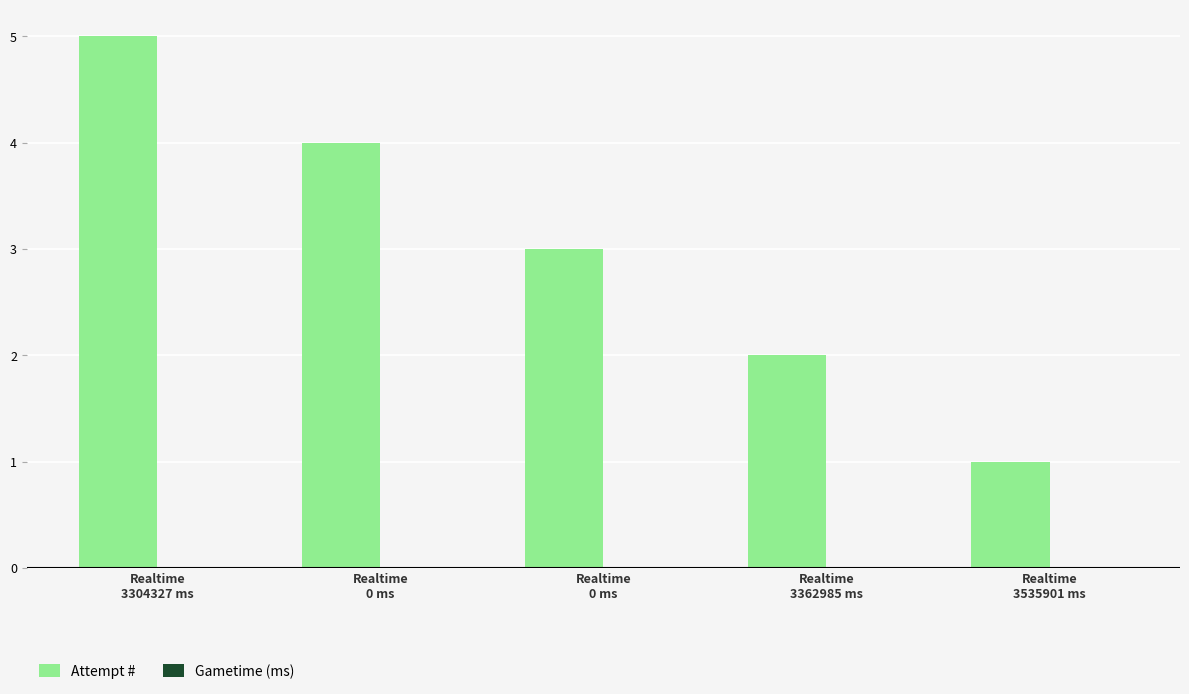

How many series are shown in this chart?

1